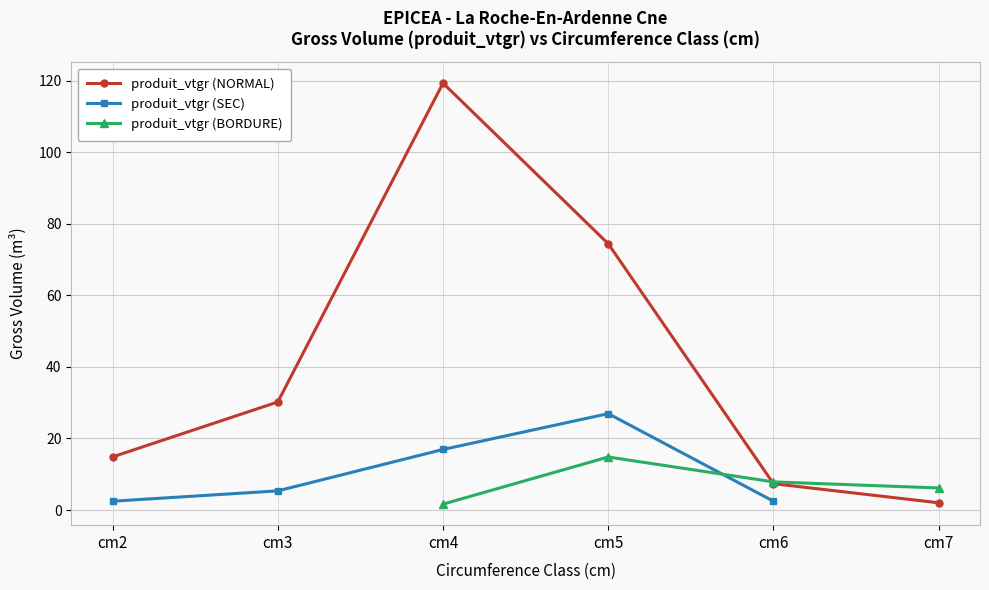

True or false: produit_vtgr (SEC) and produit_vtgr (BORDURE) intersect in this chart.

True